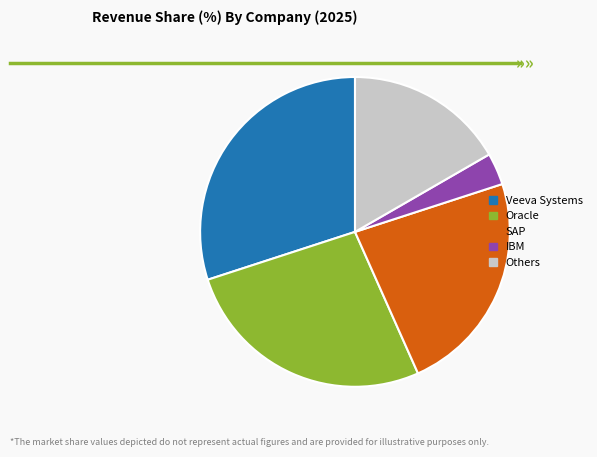

Which has a higher value, IBM or Others?

Others